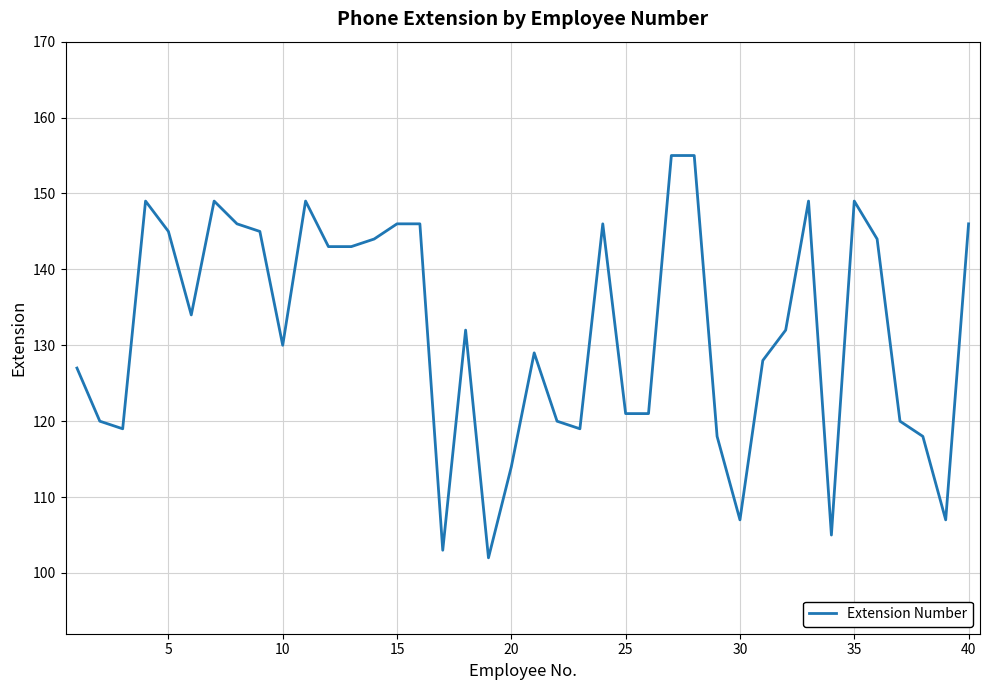

How many distinct data groups are displayed?

1